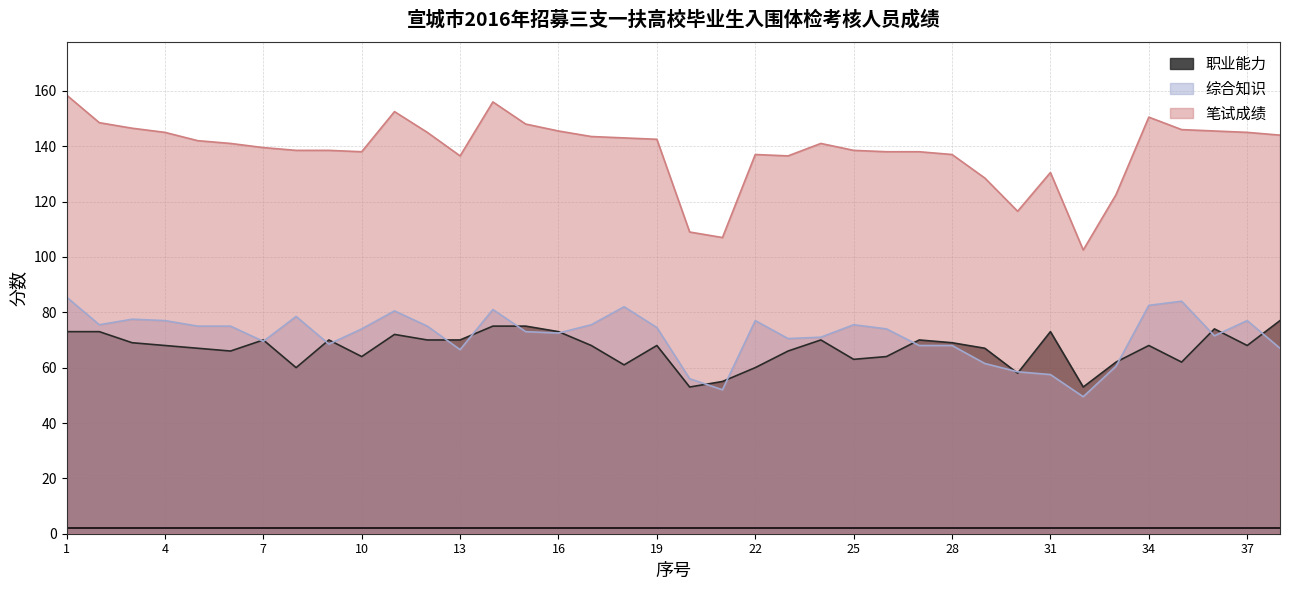

Which series has the largest range (max minus min)?

笔试成绩